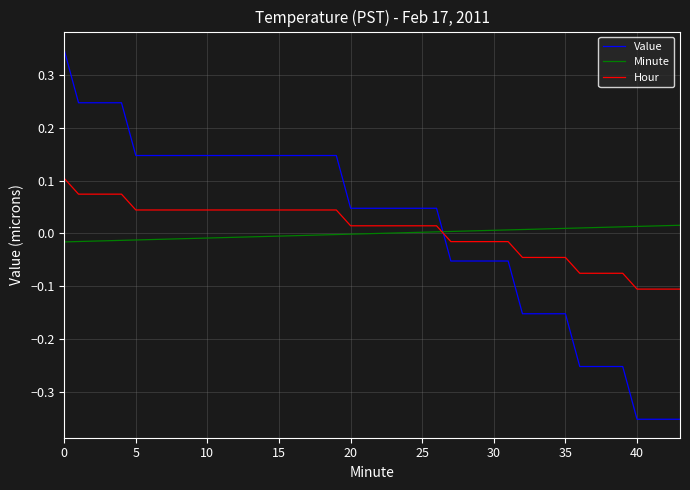

Which series has the largest range (max minus min)?

Value